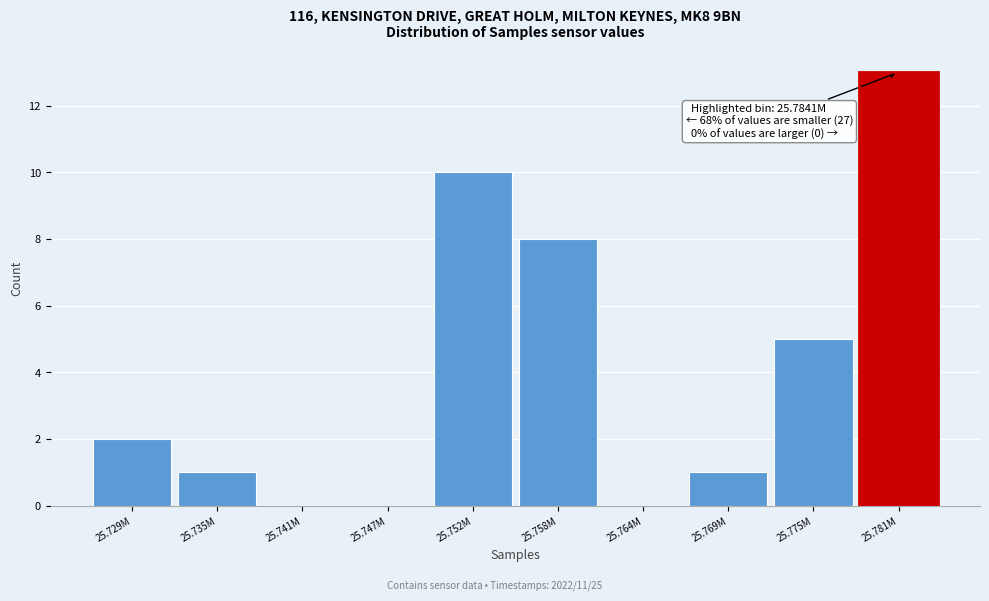

Reading left to right, what are all the values shown in this chart?

25.729M=2	25.735M=1	25.741M=0	25.747M=0	25.752M=10	25.758M=8	25.764M=0	25.769M=1	25.775M=5	25.781M=13